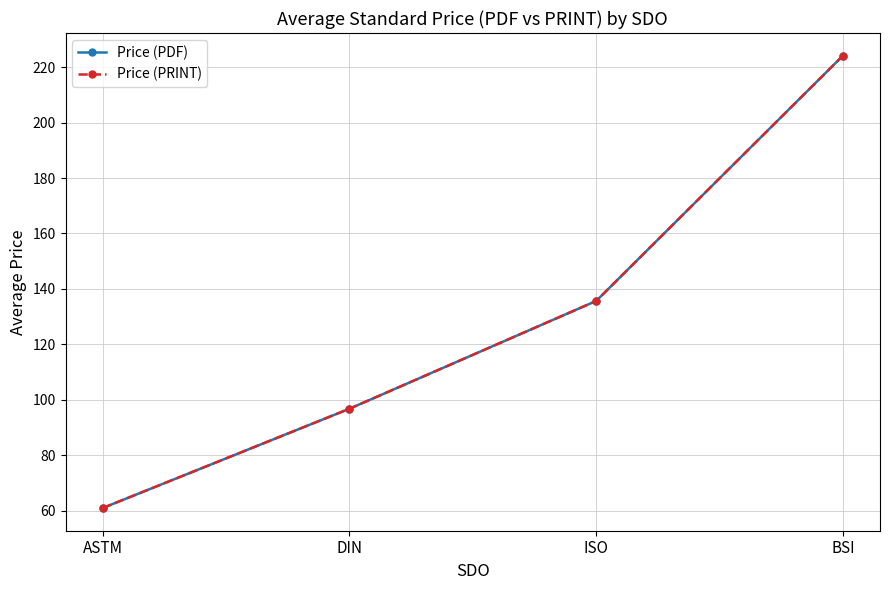

Between DIN and ISO, which series saw the biggest shift?

Price (PDF)